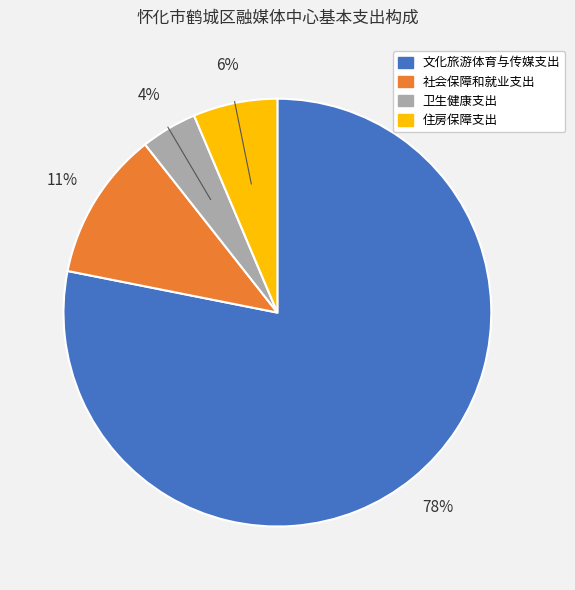

How many segments does this pie chart have?

4